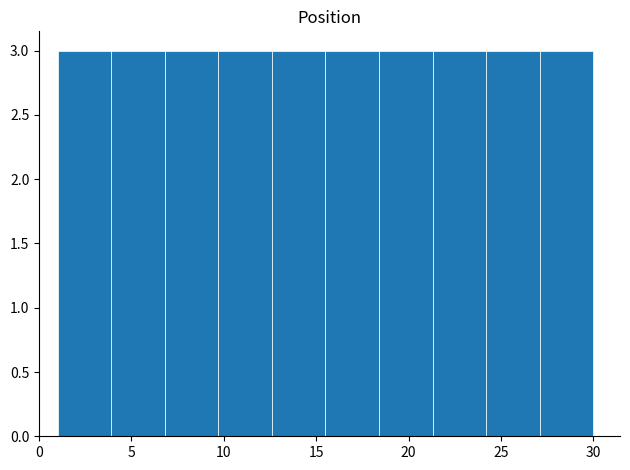

Reading left to right, transcribe this chart: for each bar, give the range it covers on the x-axis and its height. Neither the bar edges nor the heights are printed on the chart, so give them approximately, as read against the axes.

1.0 to 3.9: 3
3.9 to 6.8: 3
6.8 to 9.7: 3
9.7 to 12.6: 3
12.6 to 15.5: 3
15.5 to 18.4: 3
18.4 to 21.3: 3
21.3 to 24.2: 3
24.2 to 27.1: 3
27.1 to 30.0: 3